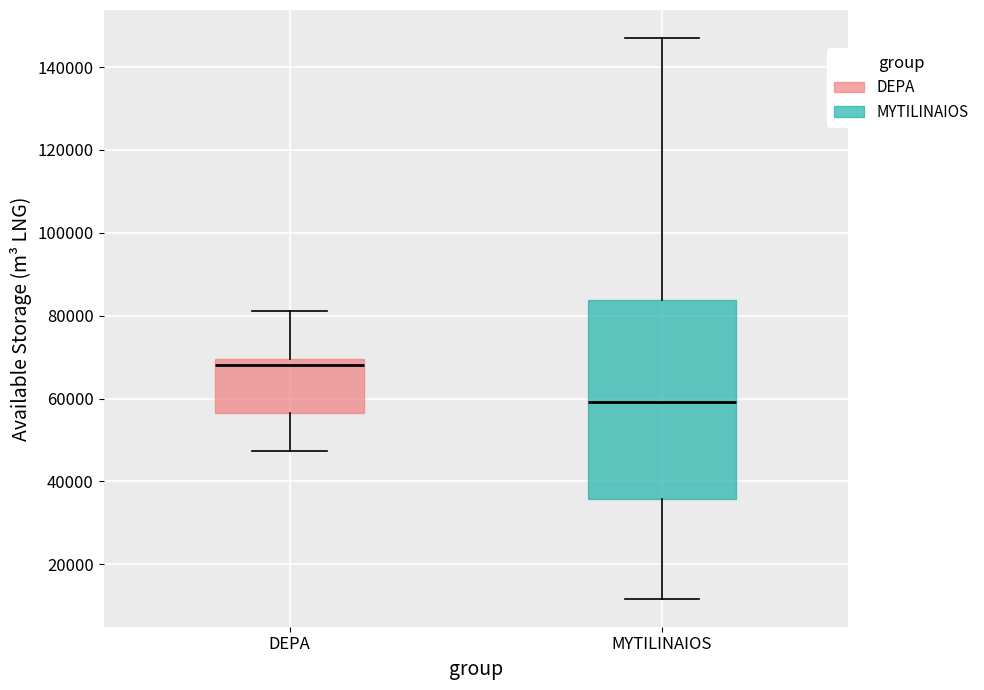

Reading left to right, transcribe this box plot: for each box, give where its median line is, the range the box spans, and where its two whiskers end, as read against the y-axis. The values are not printed on the chart, so give them approximately, as read against the axis.

DEPA: median 68000, box 56000 to 70000, whiskers 48000 to 82000
MYTILINAIOS: median 60000, box 36000 to 84000, whiskers 12000 to 148000